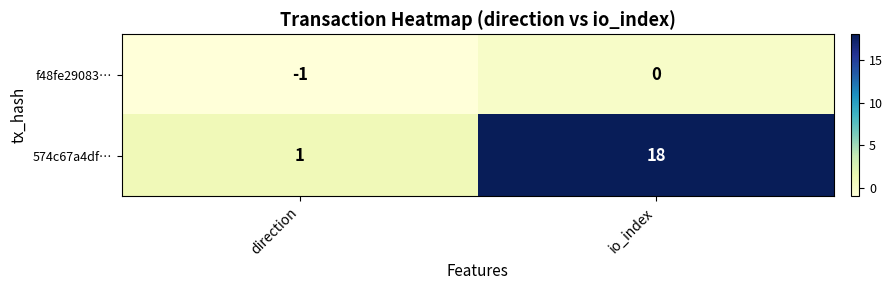

What is the maximum value shown in the chart?

18